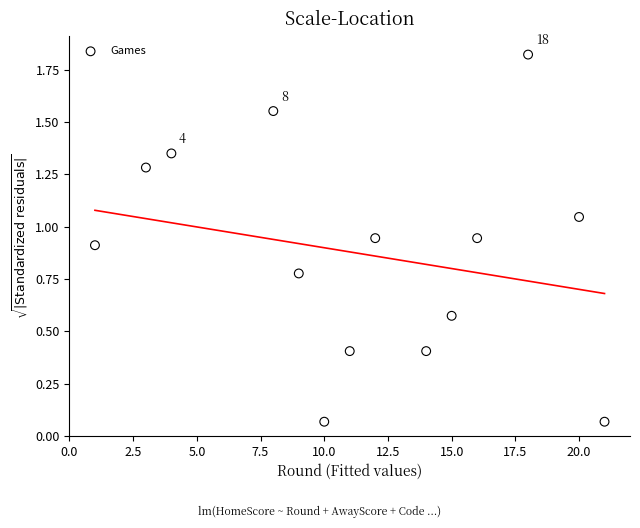

What is the range of X values (max minus min)?

20.0